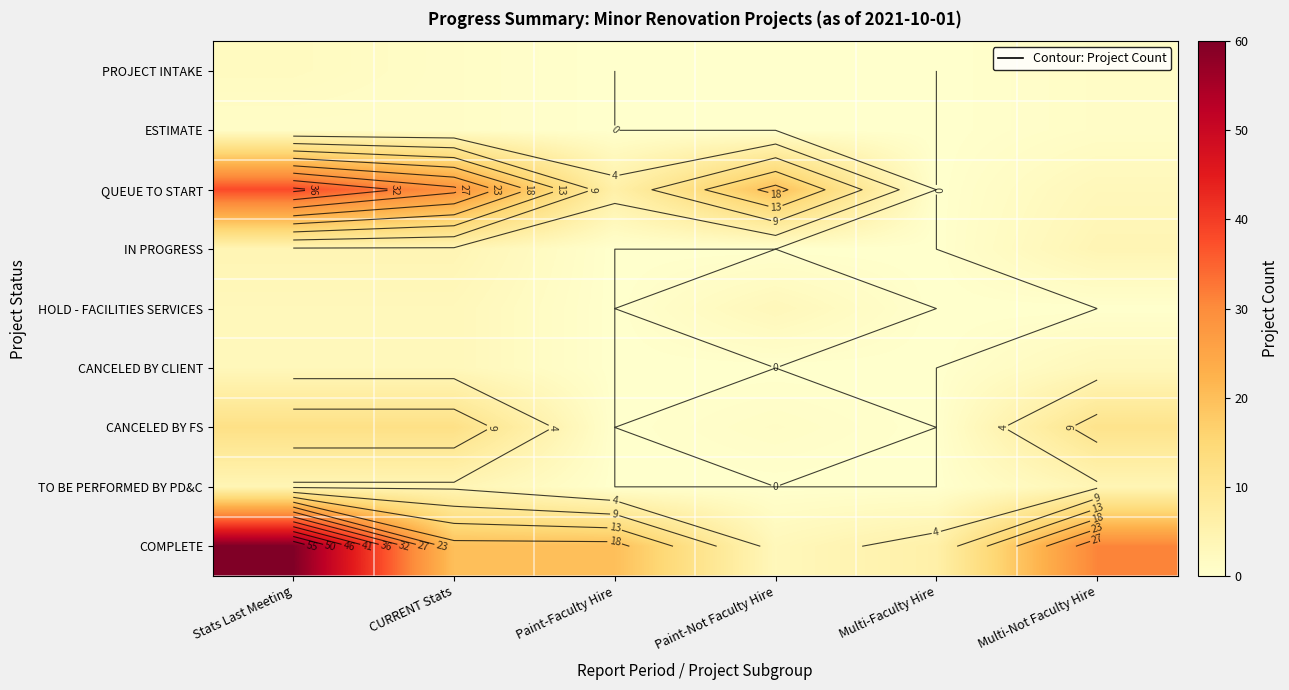

The HOLD - FACILITIES SERVICES series shows 3 at Stats Last Meeting. True or false?

True